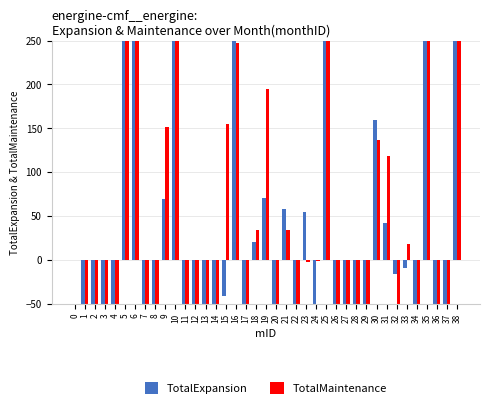

What is the value of the TotalMaintenance bar at the 25th from the left?

-1